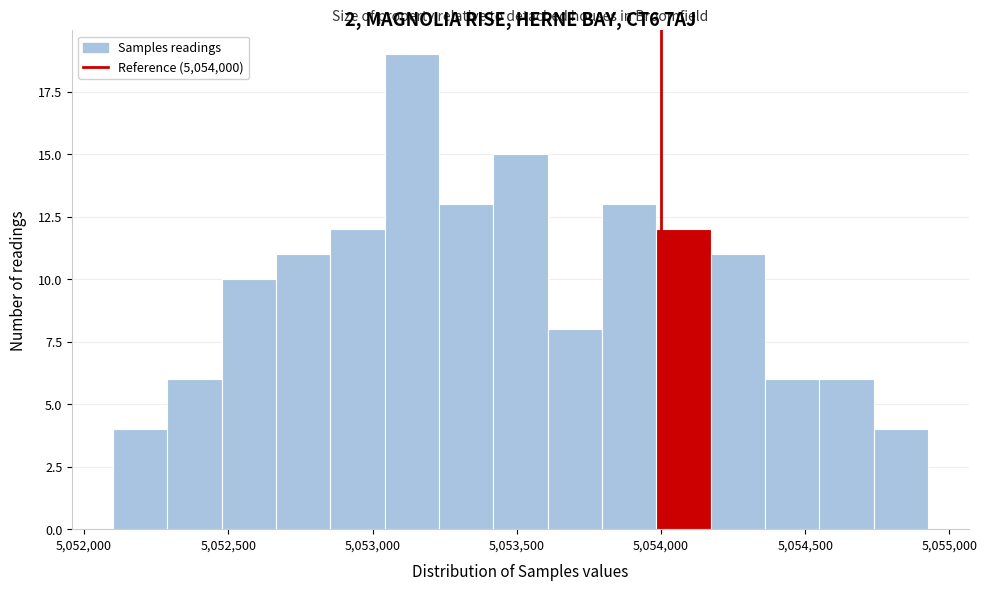

Around what value on the x-axis is the tallest bar? Give the approximate position of its centre, as read against the axis.

5053150